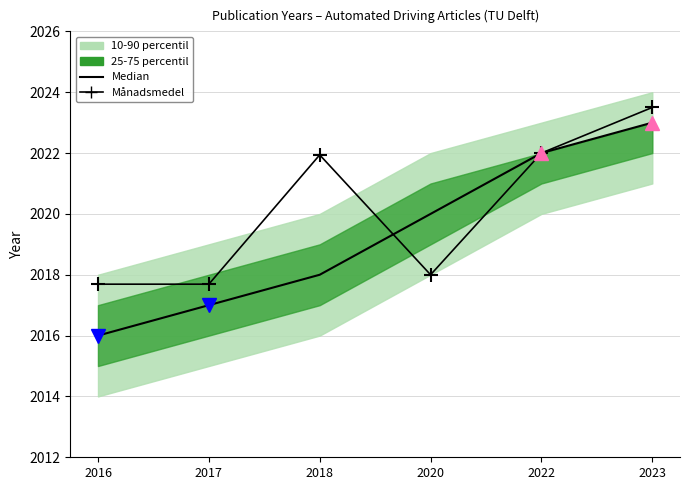

What is the difference between the Månadsmedel values at 2016 and 2023?

5.8